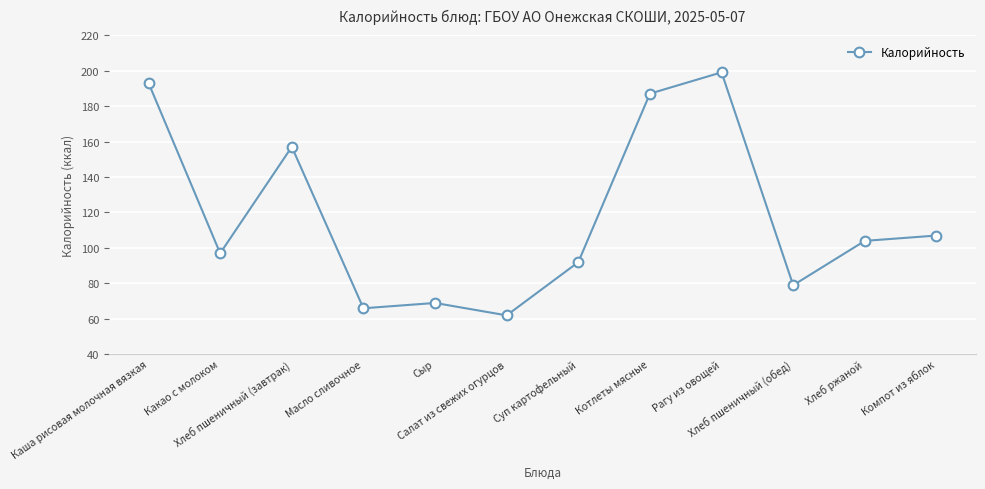

Does the chart display data point markers on the line(s)?

Yes